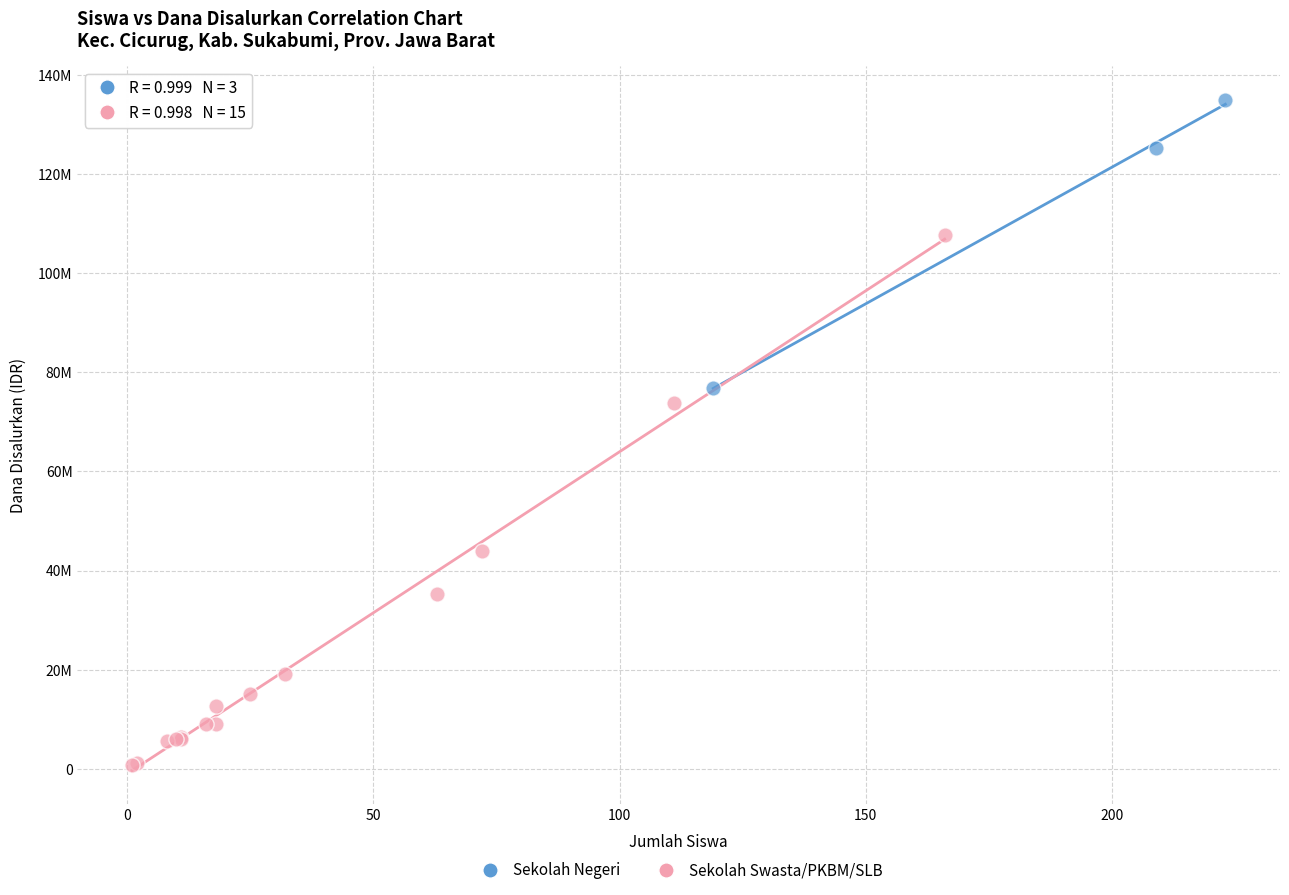

Which series reaches the minimum Y coordinate?

Sekolah Swasta/PKBM/SLB